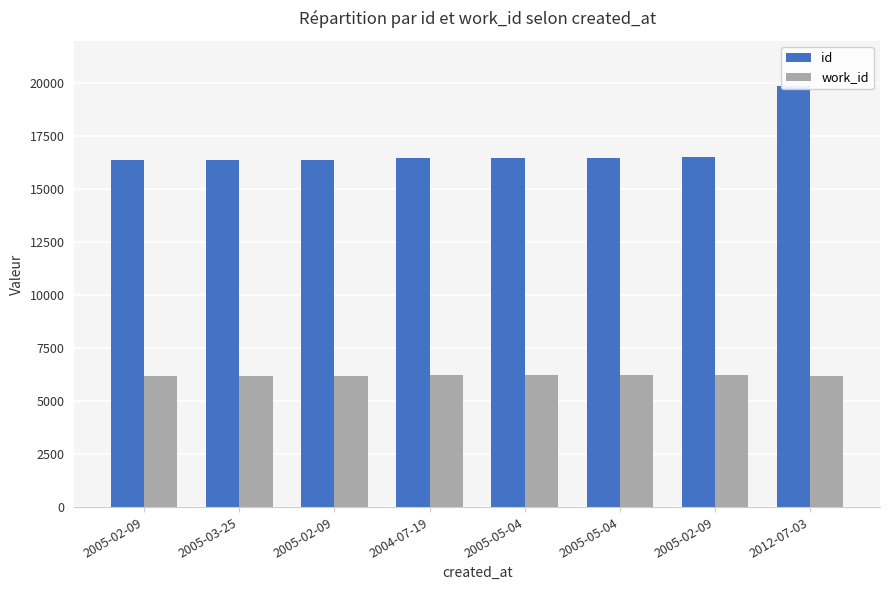

The id series shows 28354 at 2005-02-09. True or false?

False